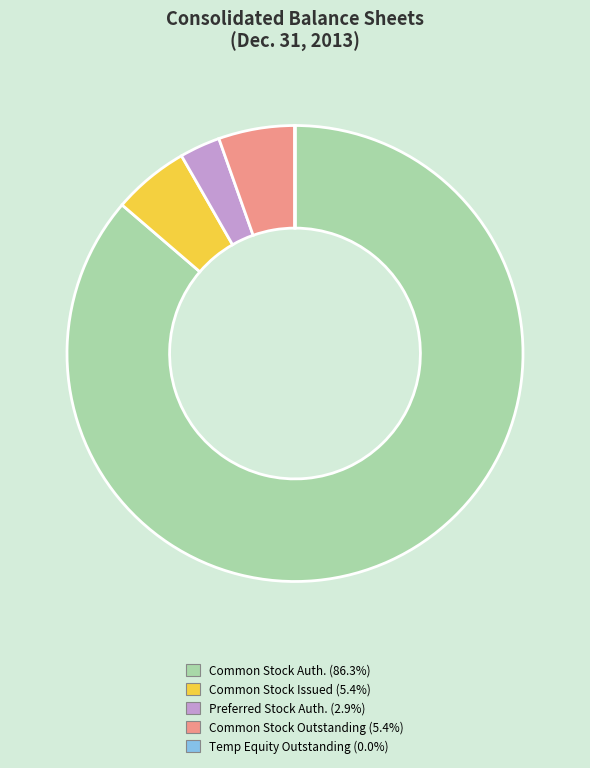

Does any single category account for the majority?

Yes